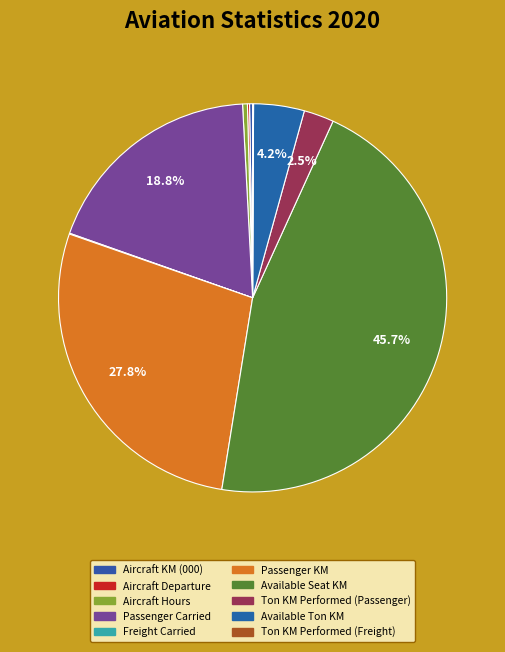

What is the total percentage of Freight Carried and Ton KM Performed (Passenger)?

2.6%